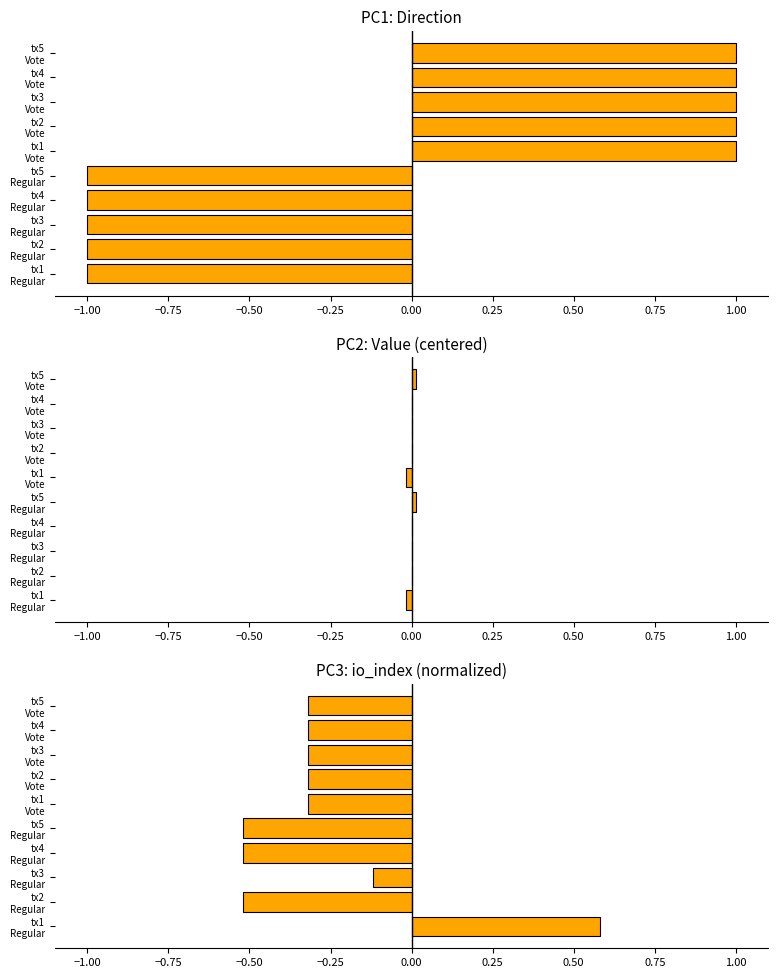

What is the change in value from tx4 Regular to tx1 Vote?

+0.2